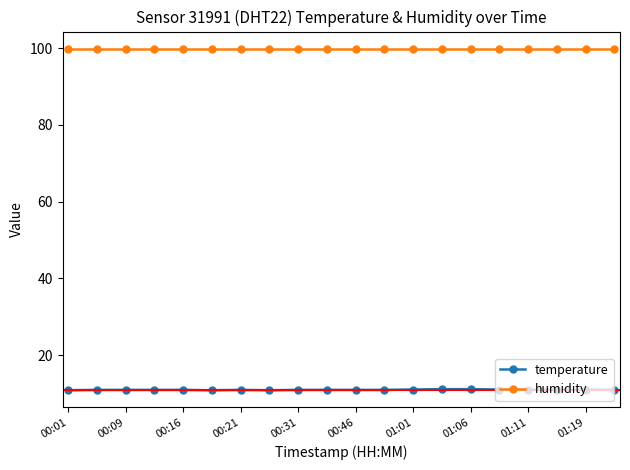

What is the value of the humidity point at the 3rd from the left?

99.9